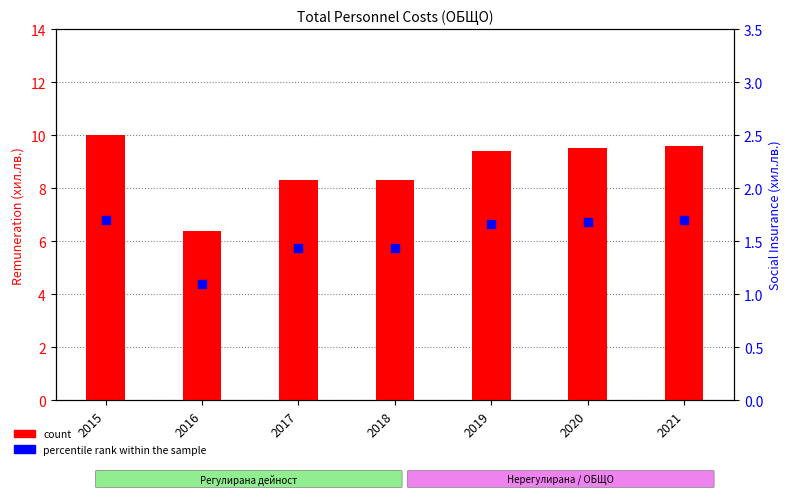

Which series has the widest spread of Y values?

count